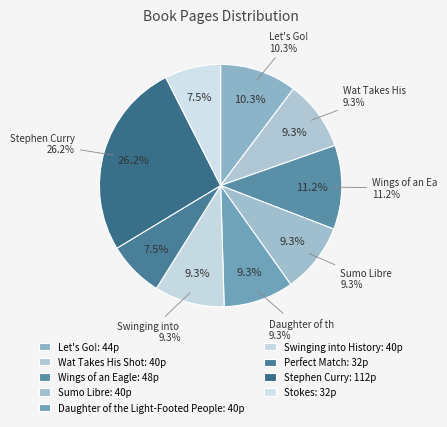

Does Daughter of the Light-Footed People account for over 50% of the chart?

No